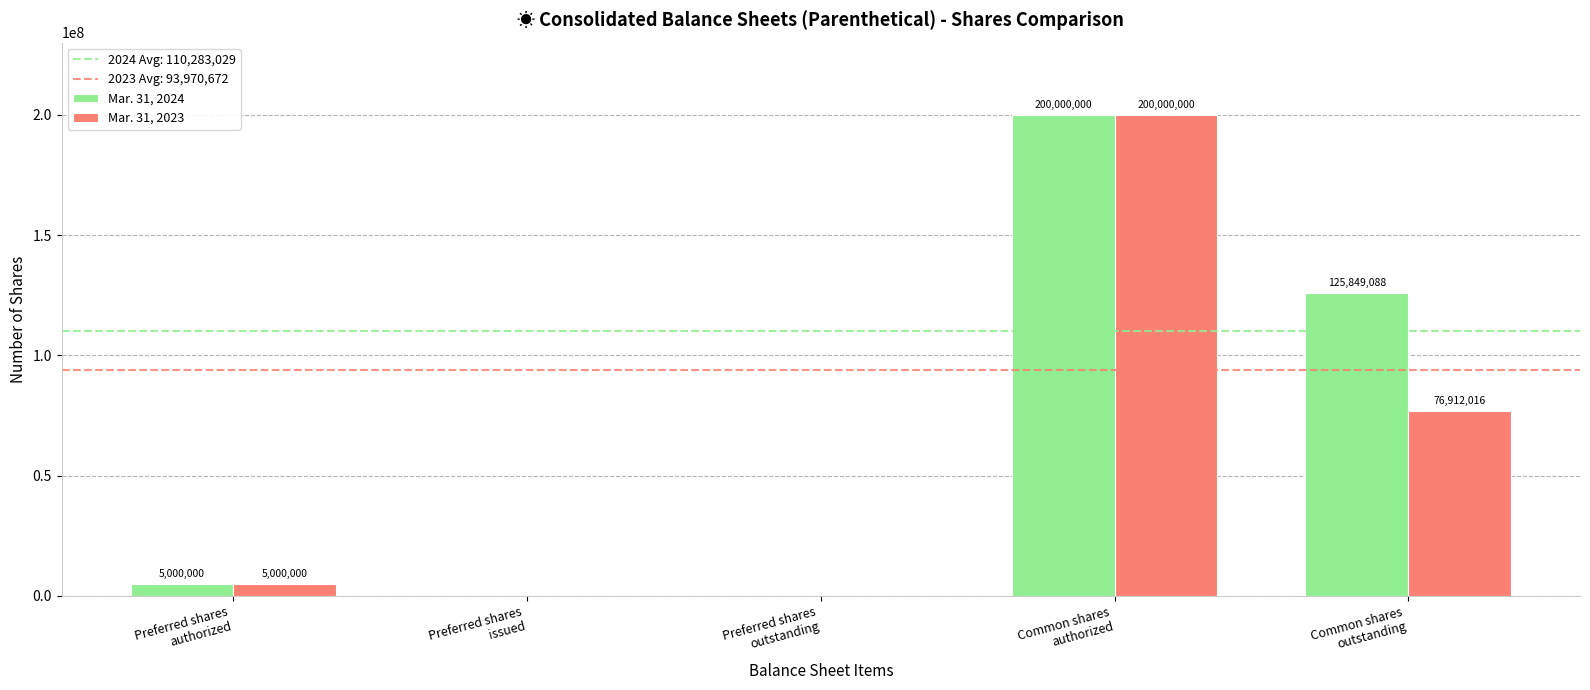

Is it true that Mar. 31, 2023 equals 0 at Preferred shares
outstanding?

True